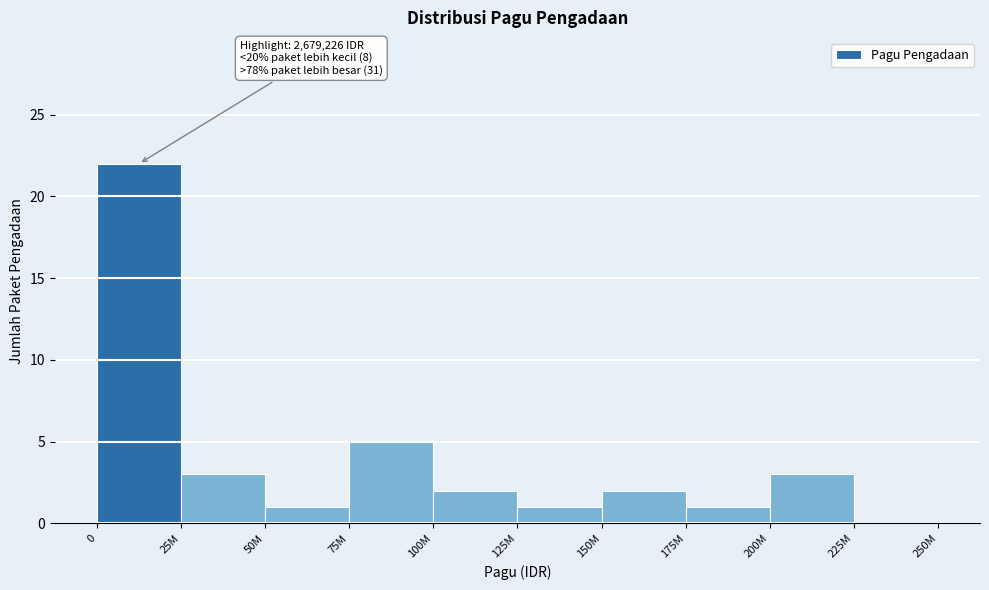

Reading right to left, extract all data points from this chart.

225M=0	200M=3	175M=1	150M=2	125M=1	100M=2	75M=5	50M=1	25M=3	0=22